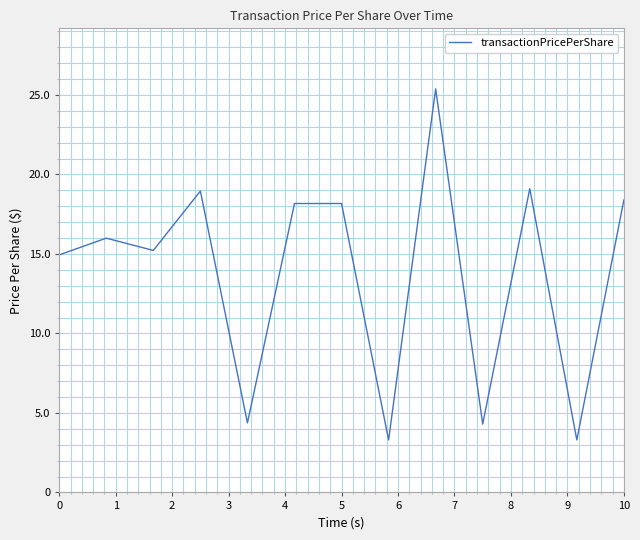

What is the maximum value shown in the chart?

25.4